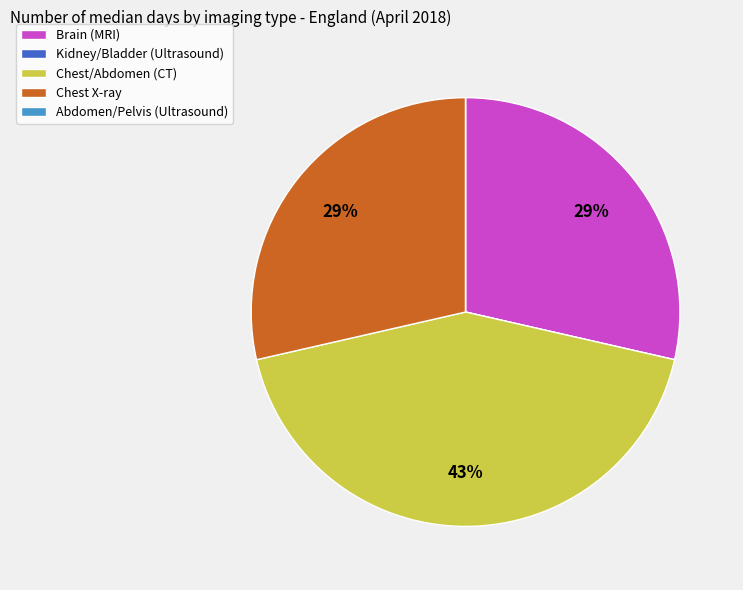

To the nearest percent, what is the average slice percentage?

20%